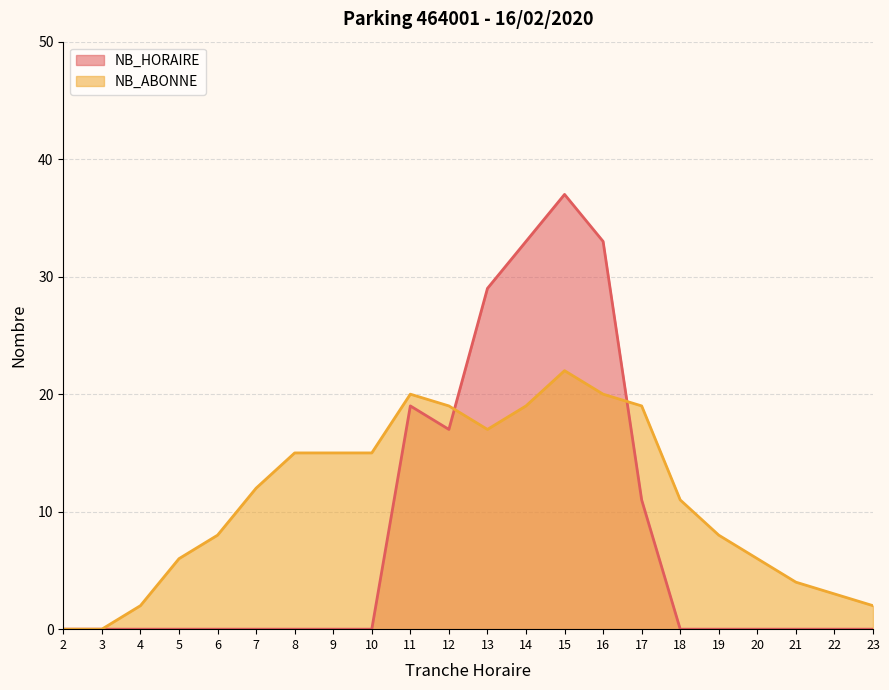

What is the difference between the NB_HORAIRE values at 15 and 9?

37